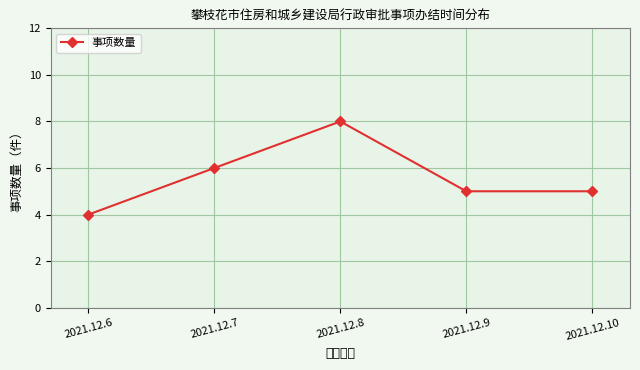

What is the value of the 2nd point from the left?

6